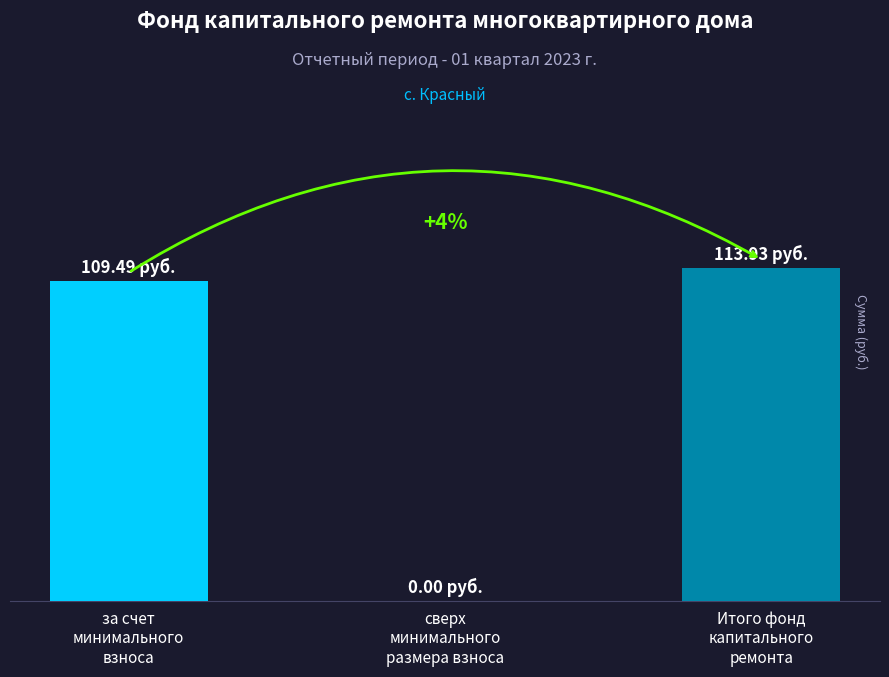

At which label does the data first exceed 109?

за счет
минимального
взноса